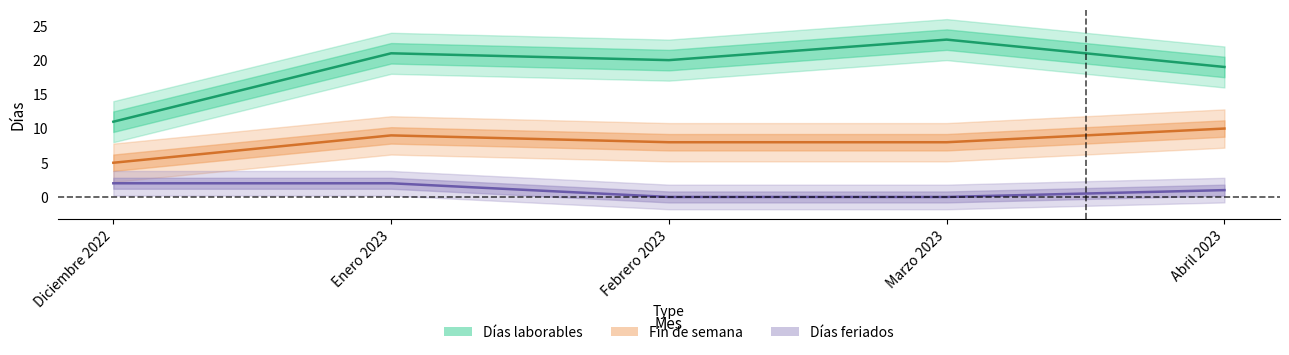

What is the label of the 2nd point from the right?

Marzo 2023